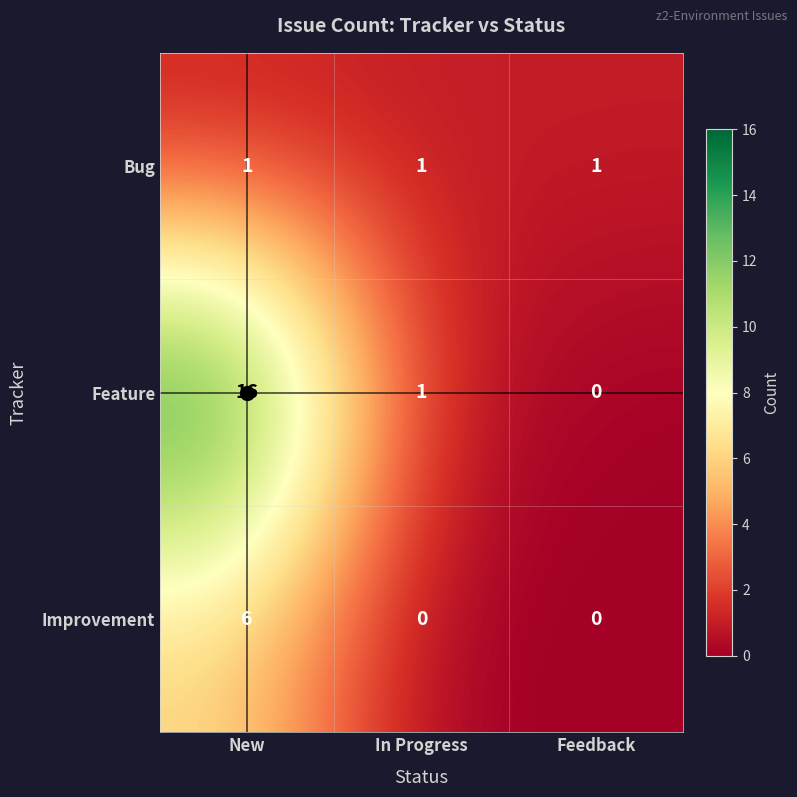

Which series has the largest total across all categories?

Feature